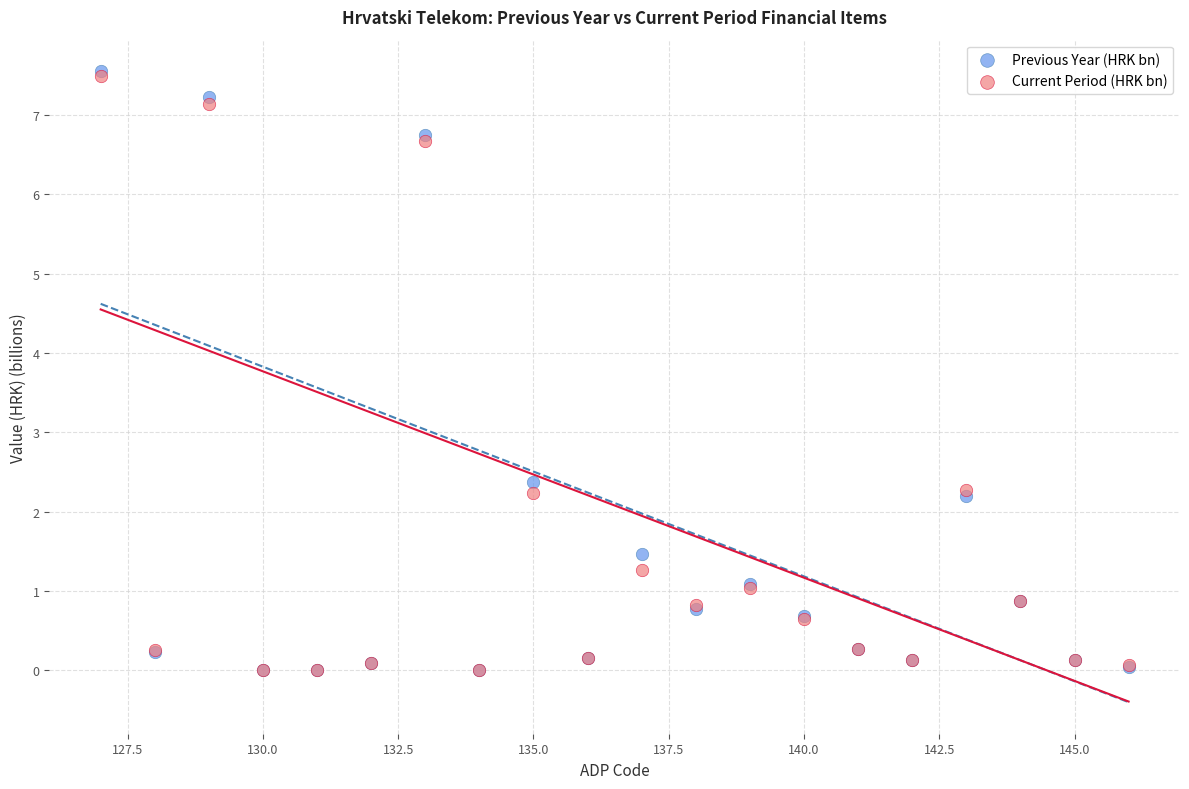

In the Current Period (HRK bn) series, what Y value is closest to 3?

2.3